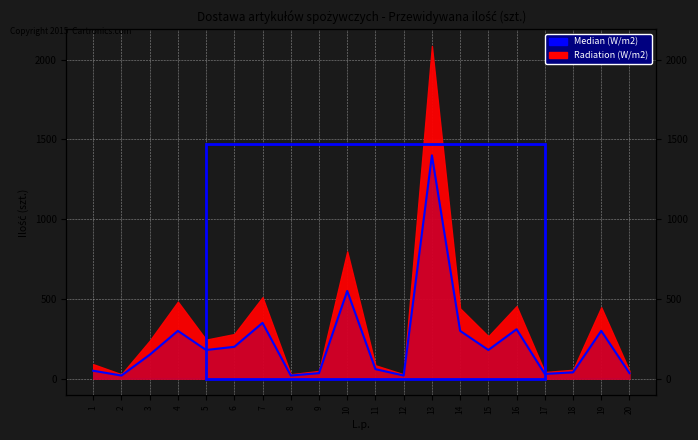

What is the sum of the values at 10 and 18?

590